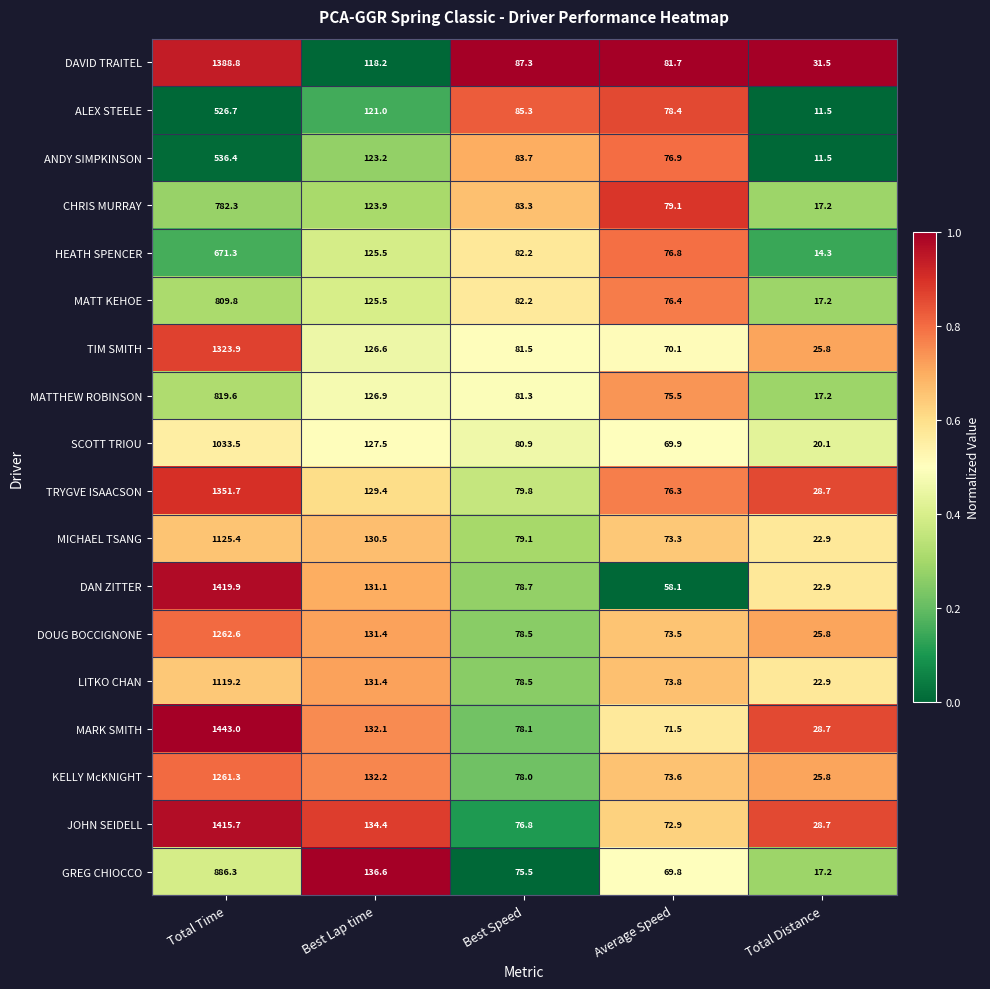

Between Best Lap time and Best Speed, which series saw the biggest shift?

GREG CHIOCCO